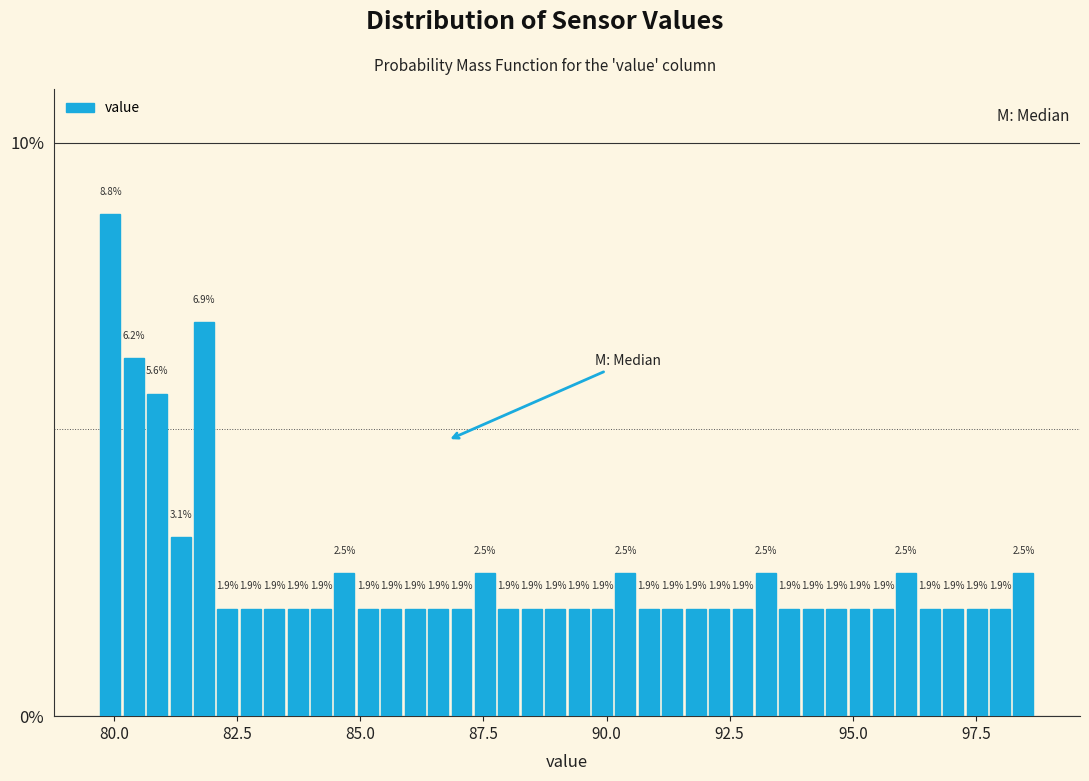

Read against the x-axis, roughly where is the centre of the tallest bar?

80.0